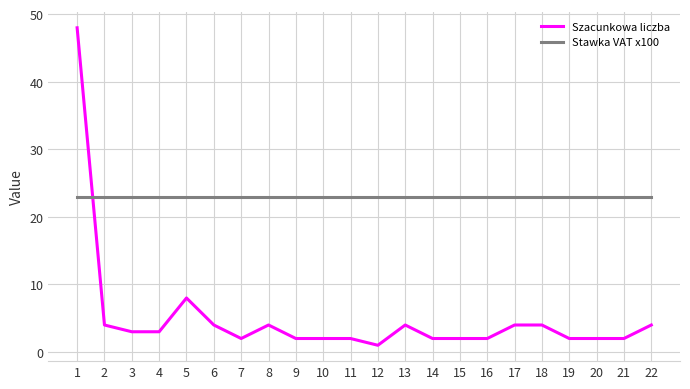

What is the sum of the Szacunkowa liczba values at 19 and 15?

4